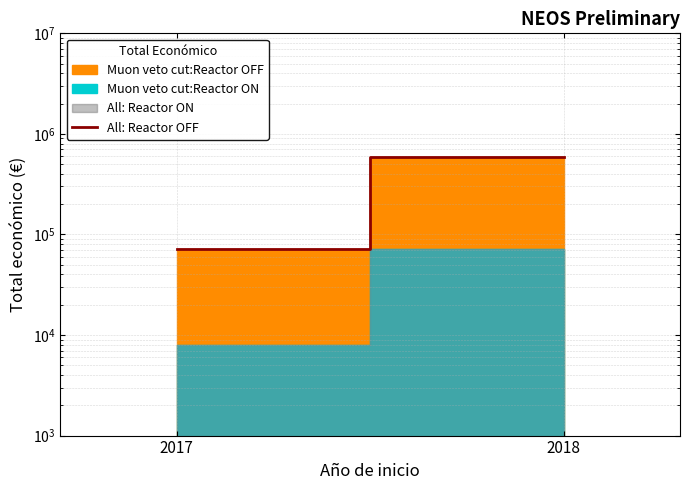

Which category has the highest value across all series?

2018